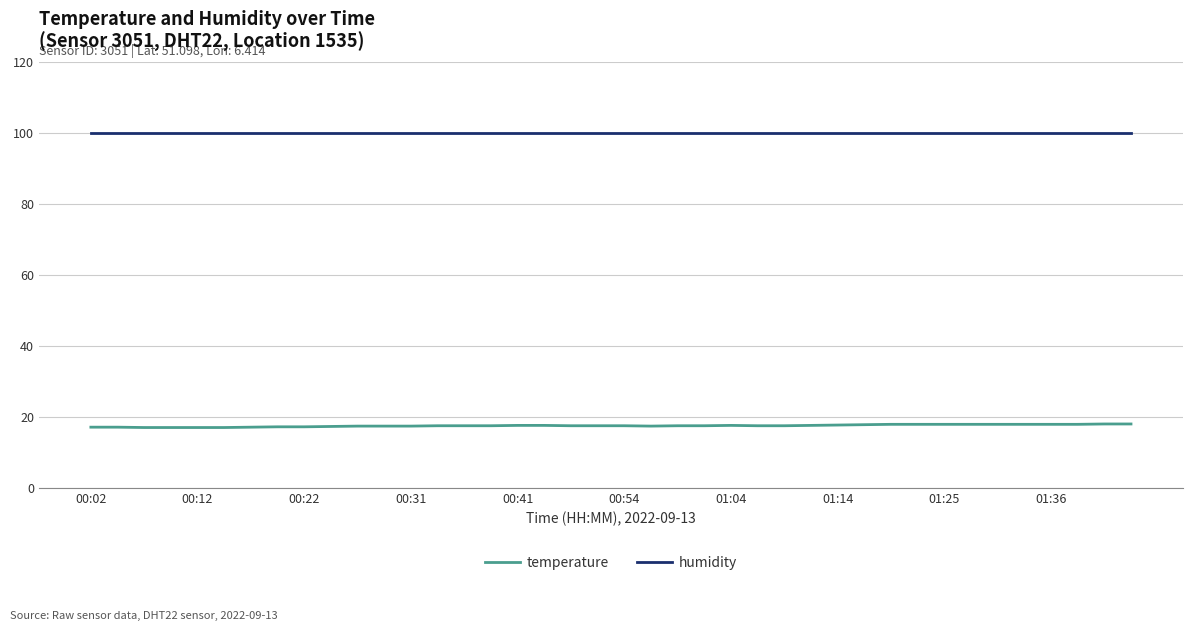

True or false: humidity and temperature cross at least once.

False